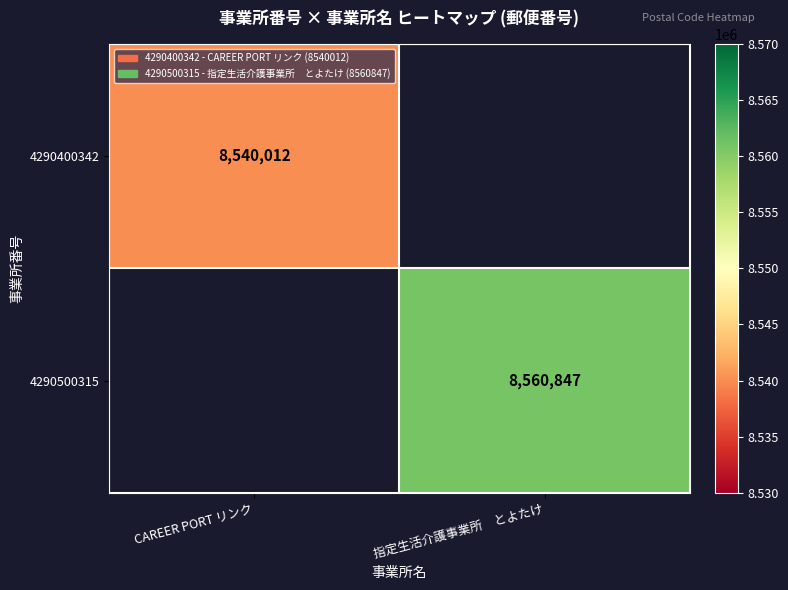

Is the value of 4290500315 at 指定生活介護事業所　とよたけ greater than the value of 4290400342 at CAREER PORT リンク?

Yes